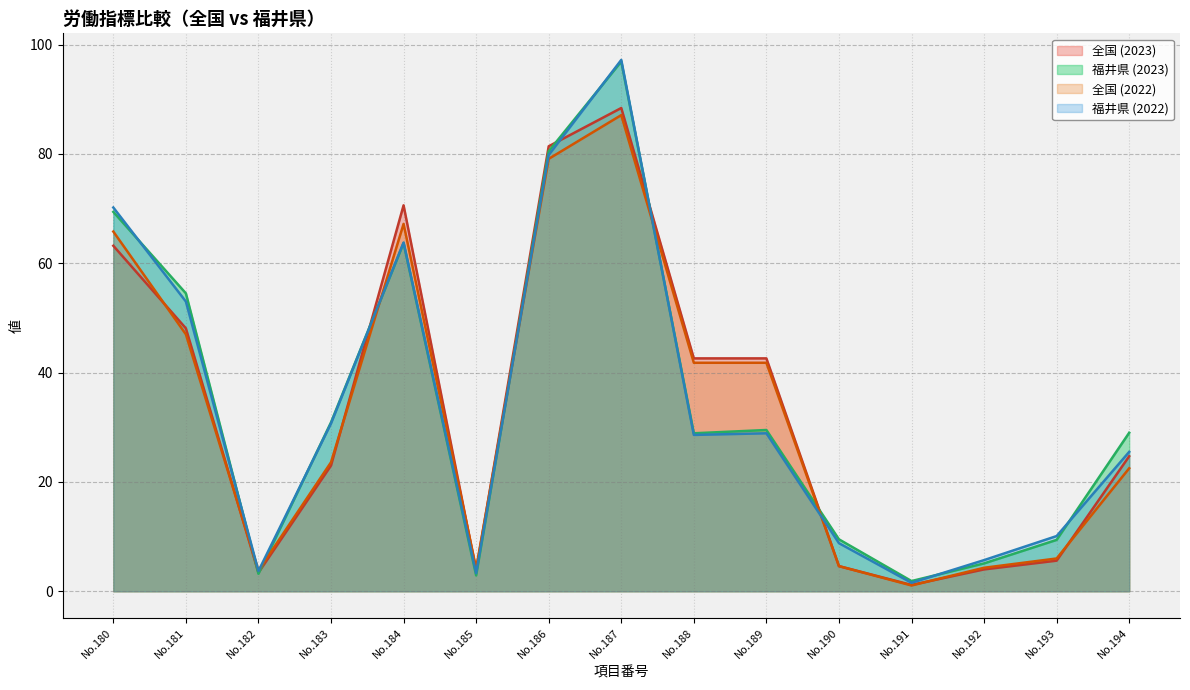

What is the difference between the maximum and minimum values in the 福井県 (2023) series?

95.0